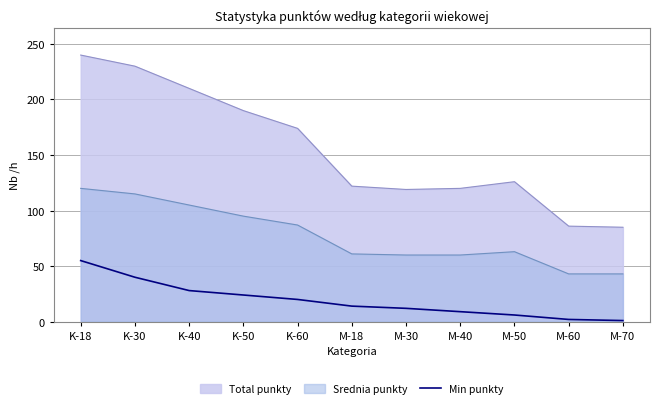

What is the label of the 7th point from the right?

K-60